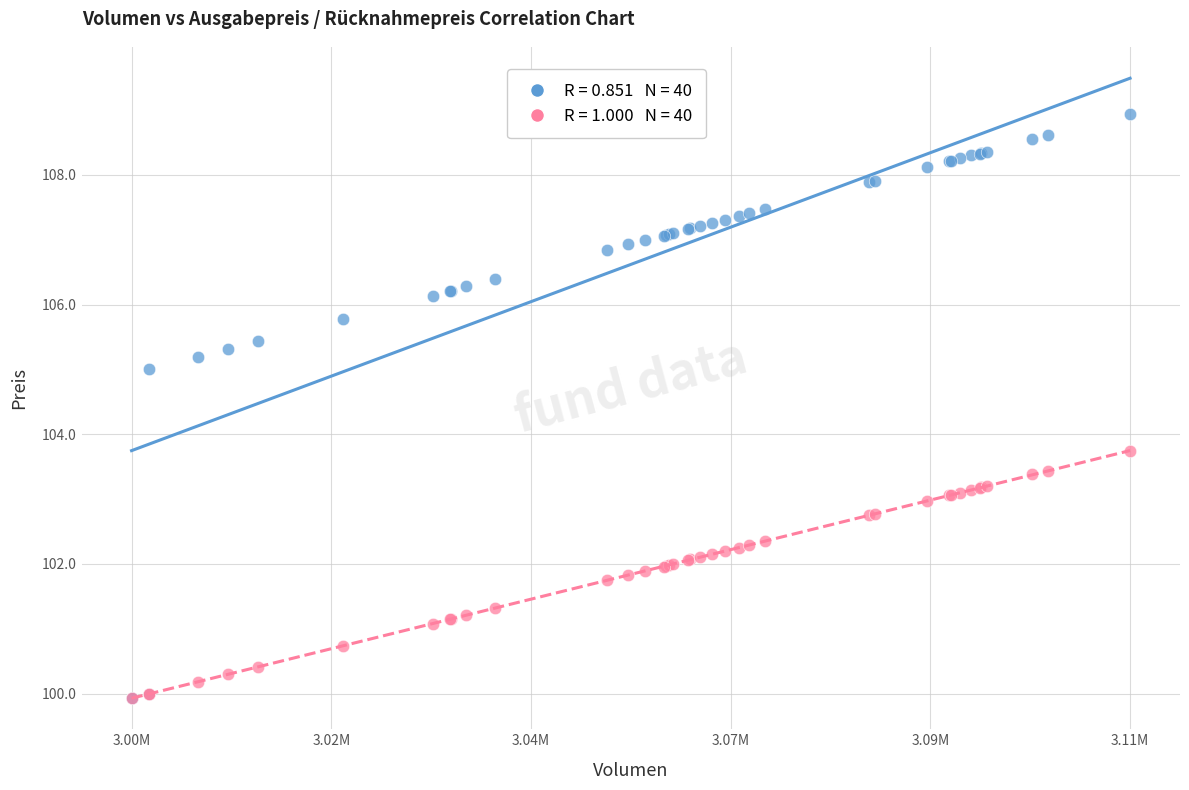

Across all series, what Y value is closest to 104?

103.8